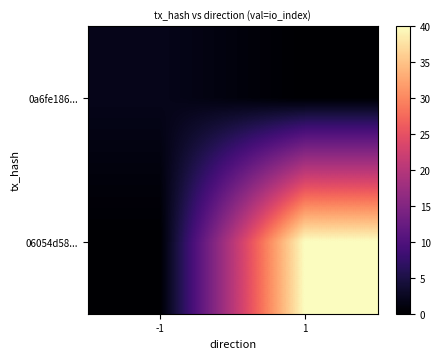

Between -1 and 1, which series saw the biggest shift?

06054d58...